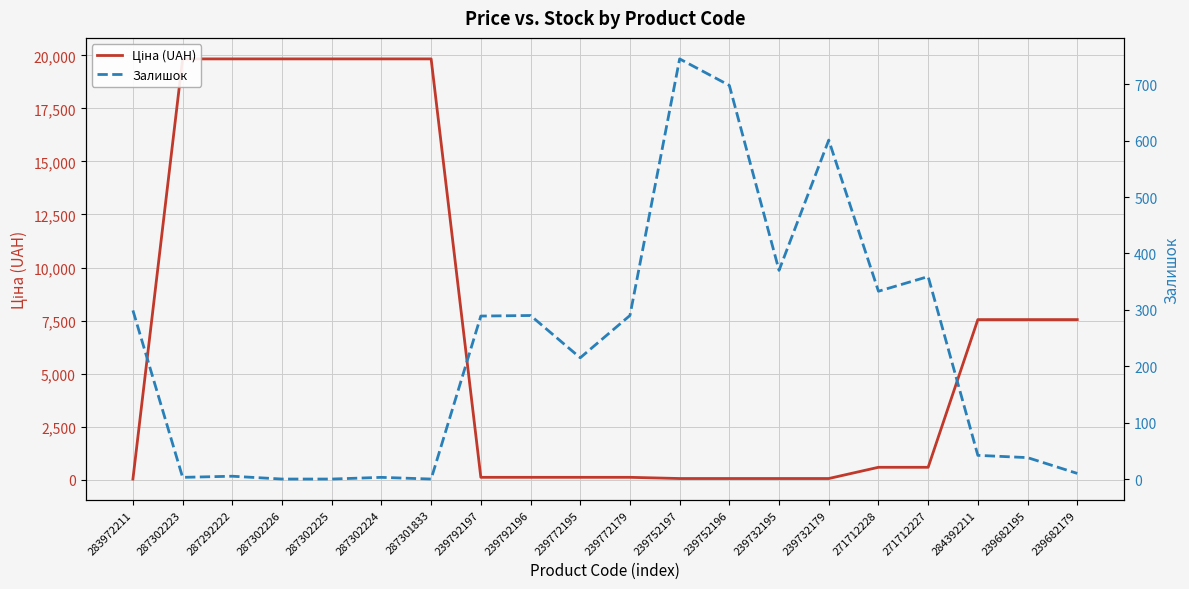

Reading right to left, list all the values displayed in this chart.

Ціна (UAH): 239682179=7545.9	239682195=7545.9	284392211=7545.9	271712227=586.0	271712228=586.0	239732179=56.7	239732195=56.7	239752196=56.7	239752197=56.7	239772179=113.3	239772195=113.3	239792196=113.3	239792197=113.3	287301833=19831.1	287302224=19831.1	287302225=19831.1	287302226=19831.1	287292222=19831.1	287302223=19831.1	283972211=32.0
Залишок: 239682179=10.0	239682195=38.0	284392211=42.0	271712227=359.0	271712228=333.0	239732179=601.0	239732195=370.0	239752196=698.0	239752197=745.0	239772179=290.0	239772195=215.0	239792196=290.0	239792197=289.0	287301833=0.0	287302224=3.0	287302225=0.0	287302226=0.0	287292222=5.0	287302223=3.0	283972211=299.0